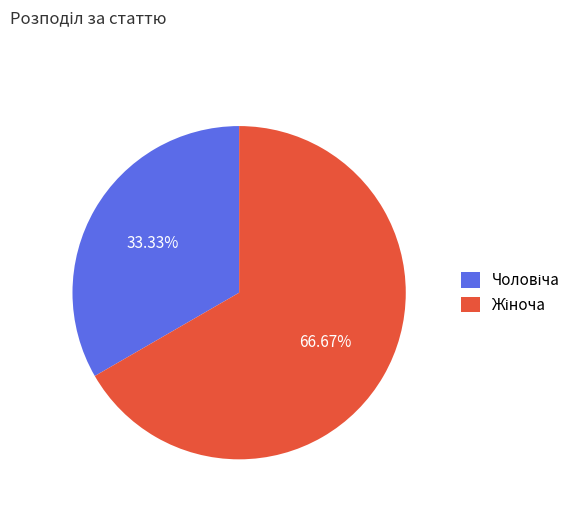

To the nearest percent, what is the average slice percentage?

50%